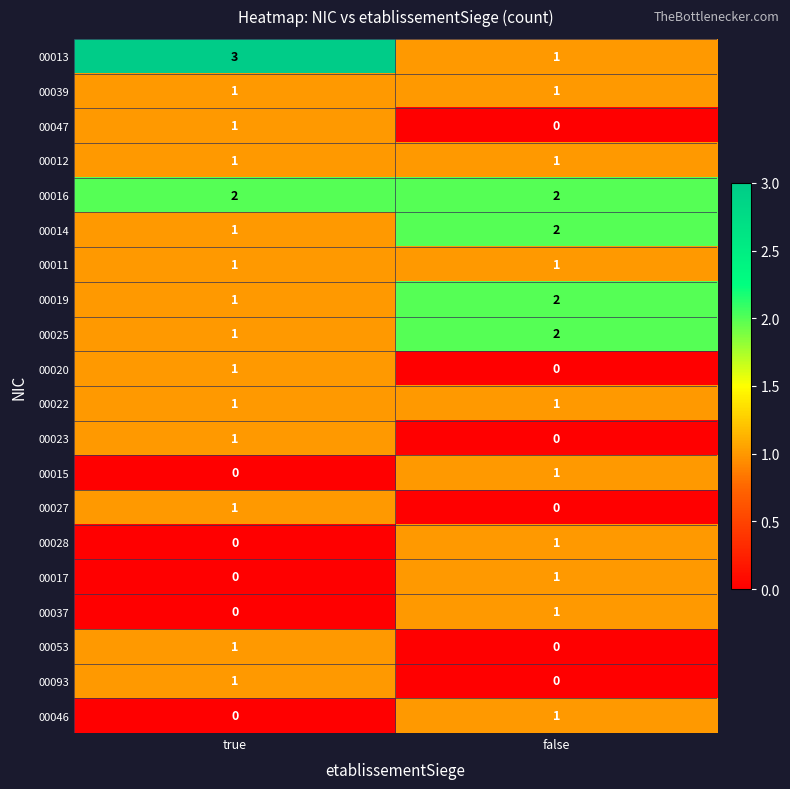

Rank the categories by 00023 value from lowest to highest.

false, true